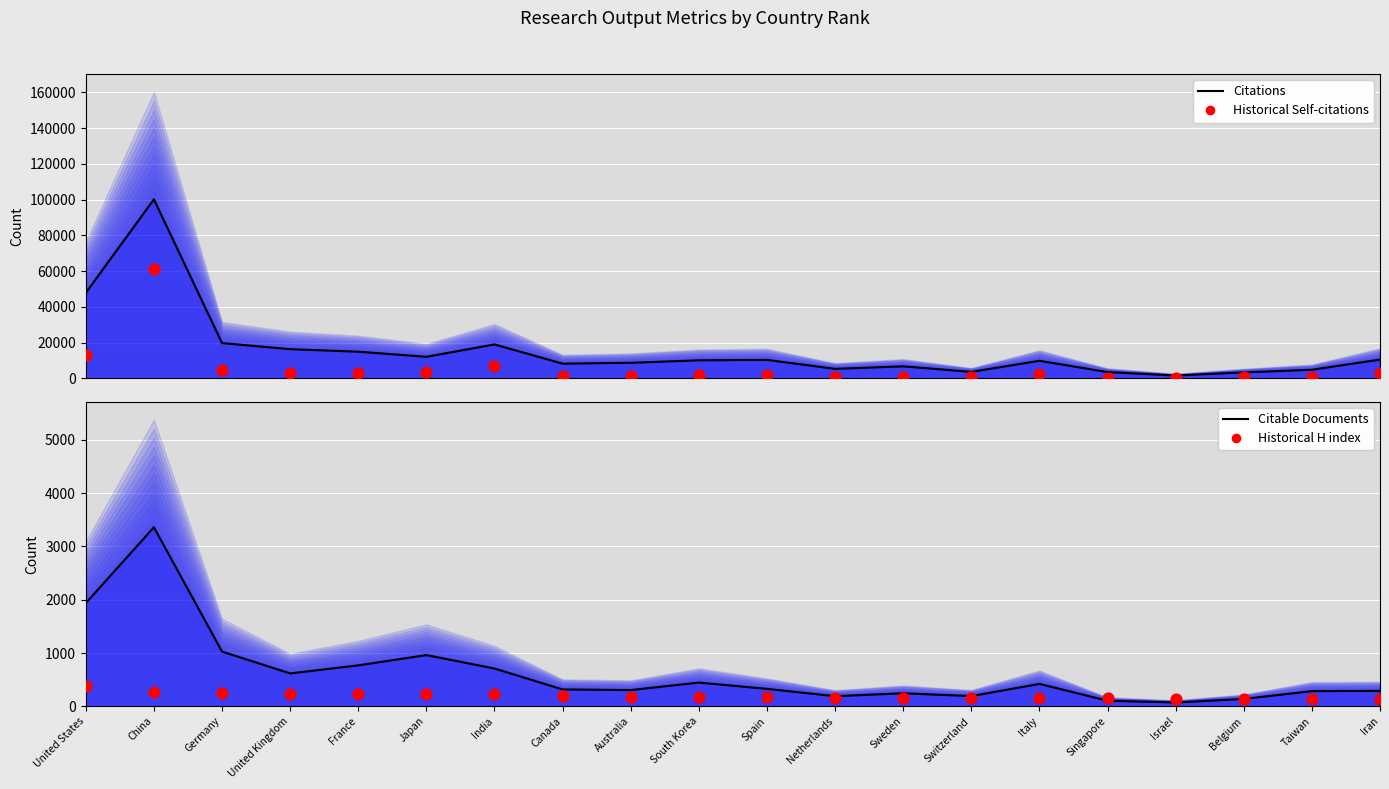

At which category is the sum across all series the highest?

China